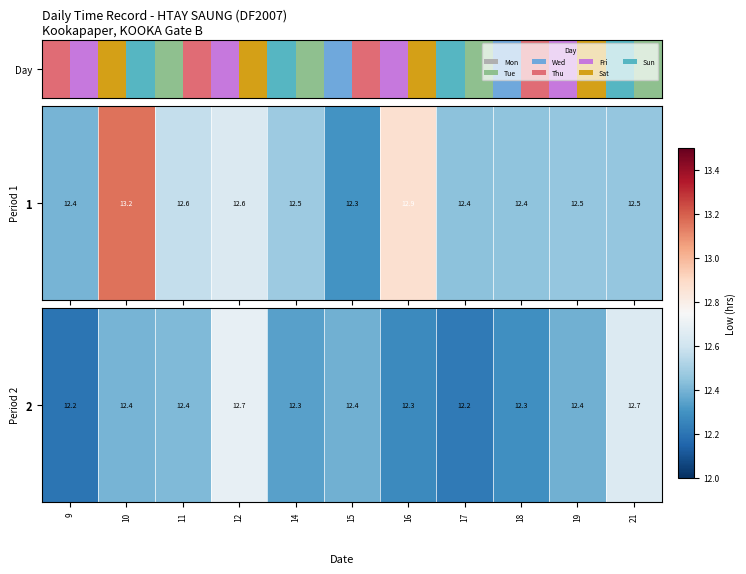

True or false: the data shows 20.9 at 10.

False